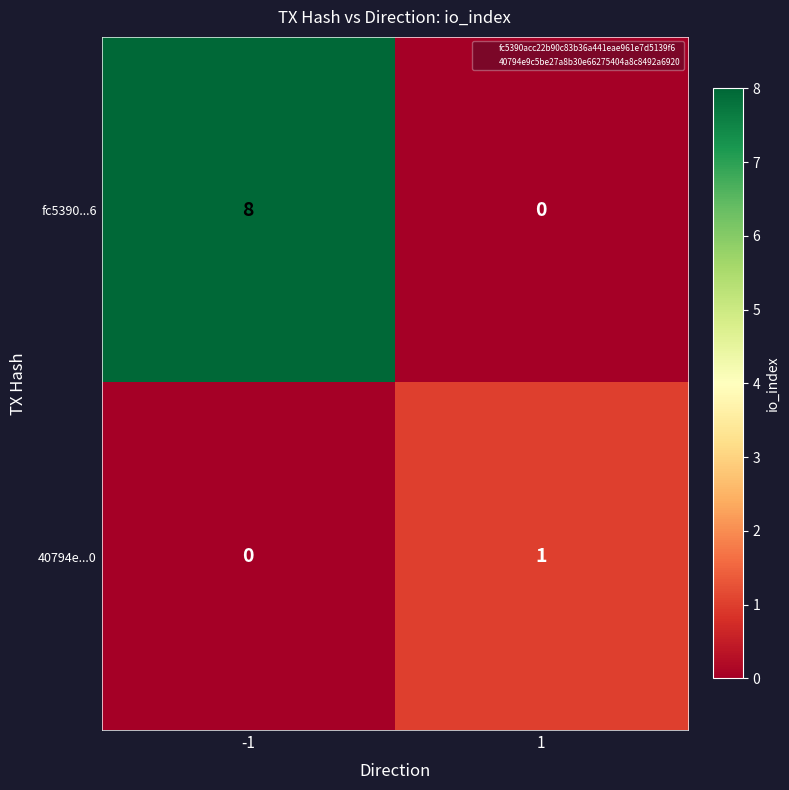

How many data points in 40794e...0 are less than 1?

1